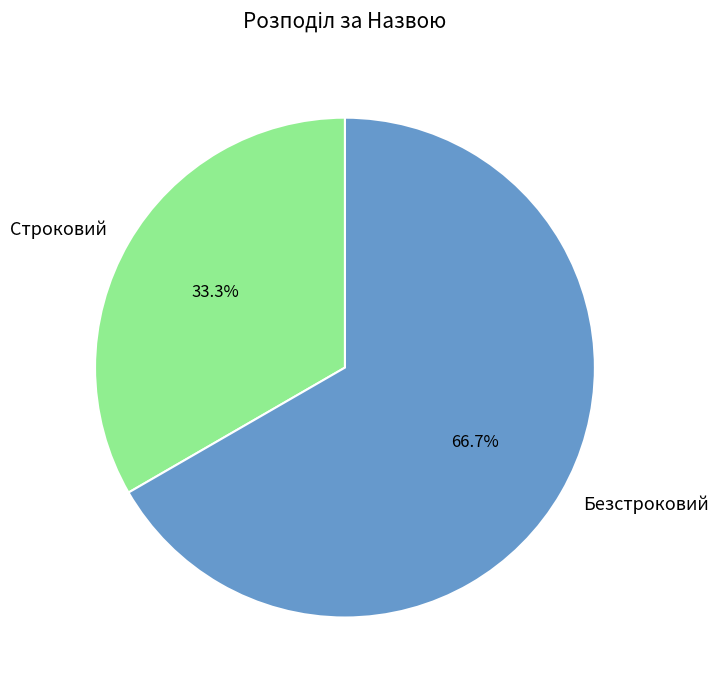

Does Строковий represent more than half of the total?

No